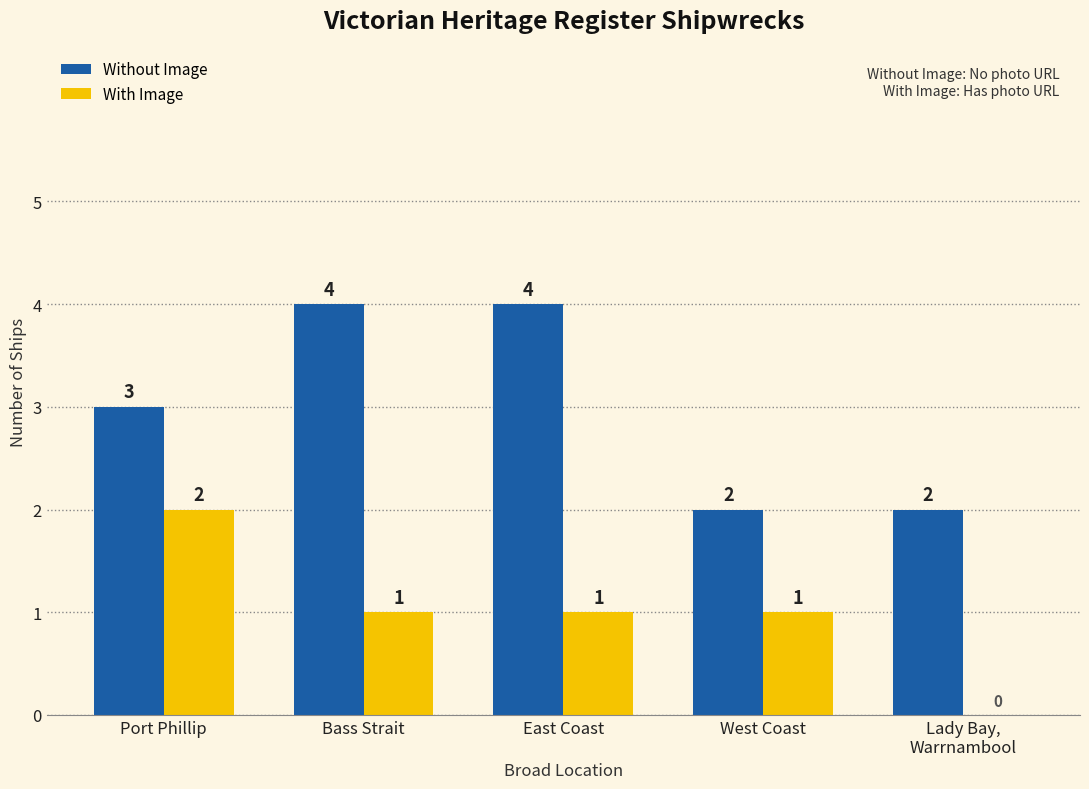

At which label does With Image first exceed 1?

Port Phillip